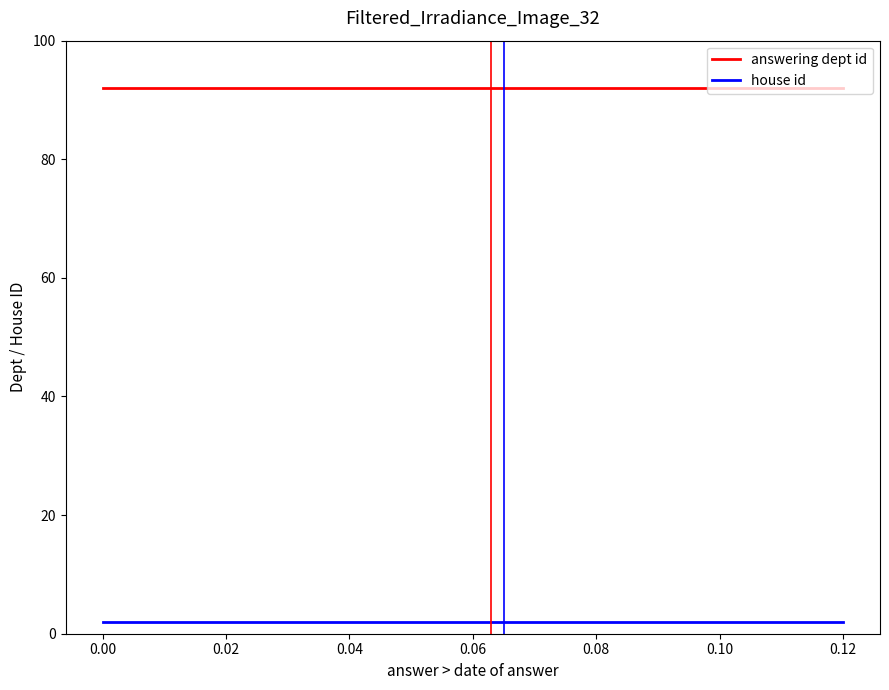

Which series has the largest total across all categories?

answering dept id